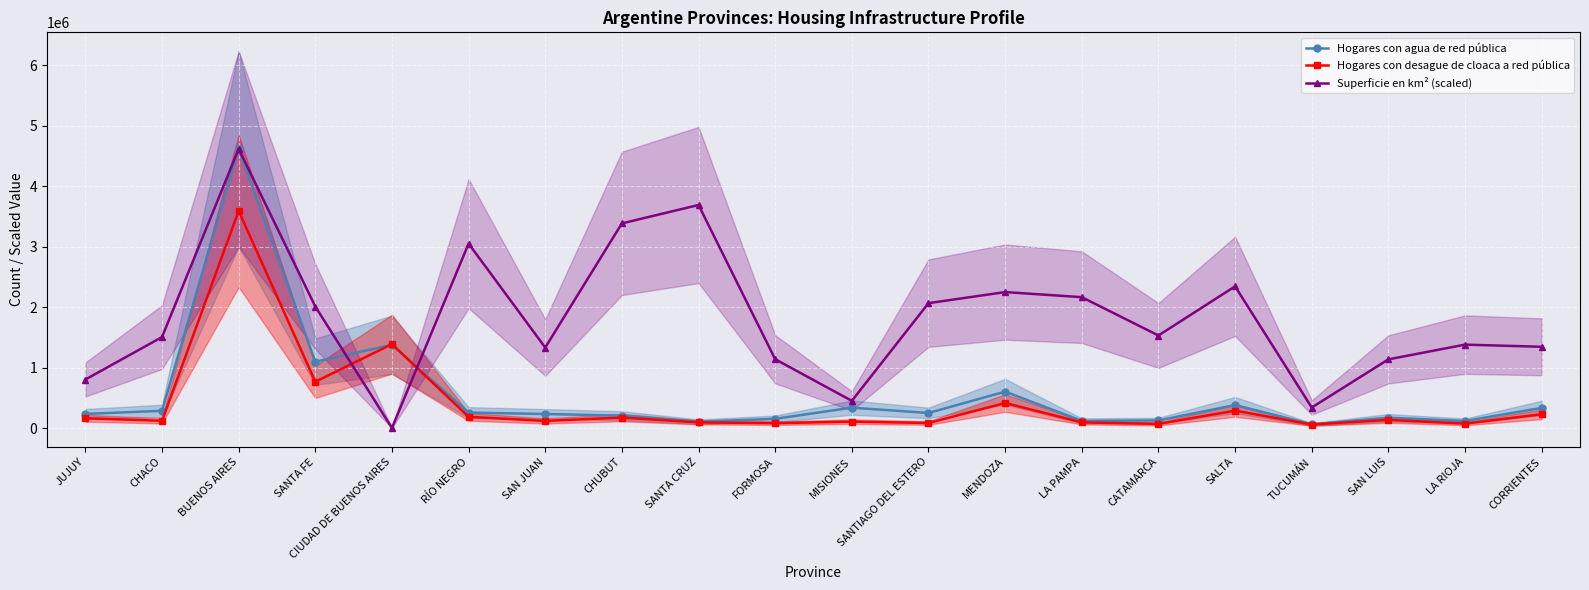

How many interior local peaks does the Hogares con desague de cloaca a red pública series have?

7